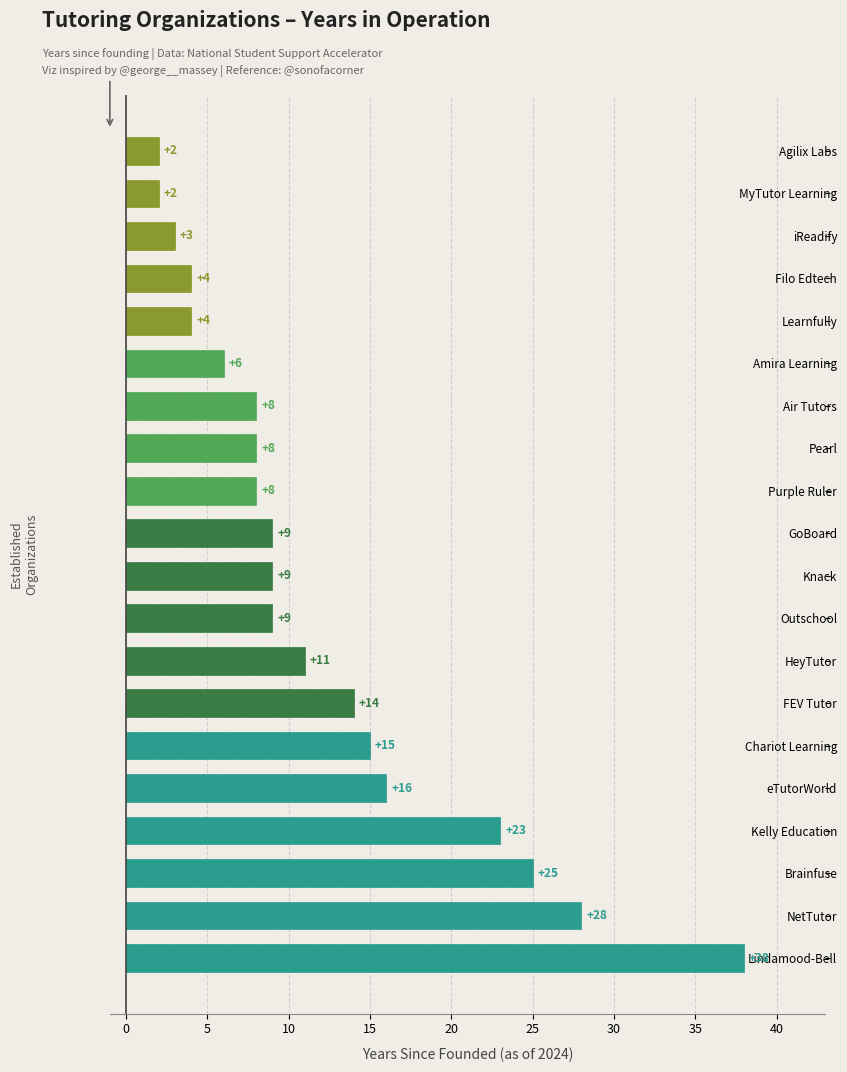

The value at Pearl is 12. True or false?

False